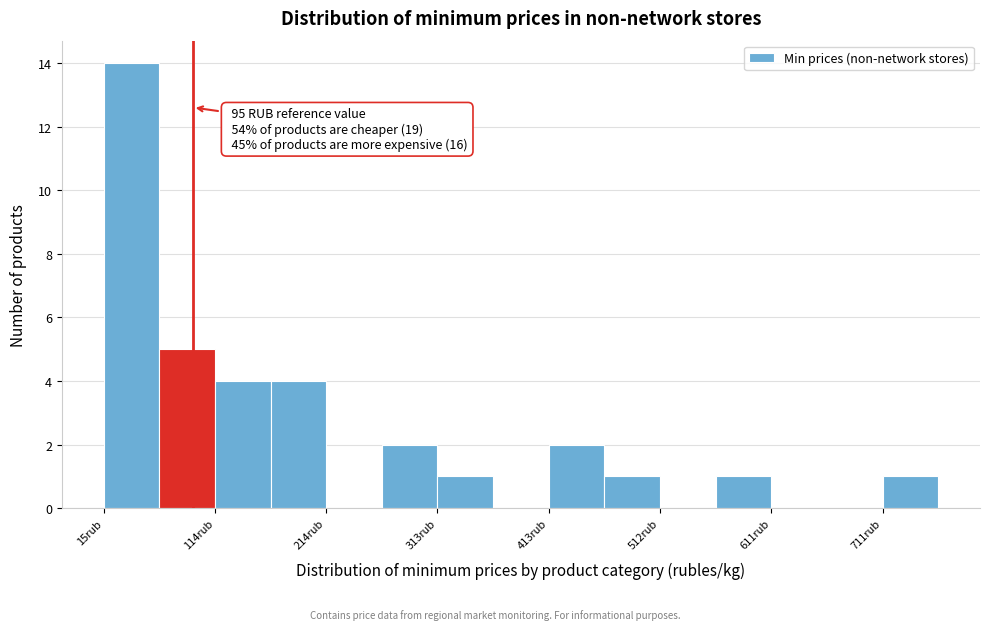

Over which range of the x-axis is the bar tallest?

20 to 70